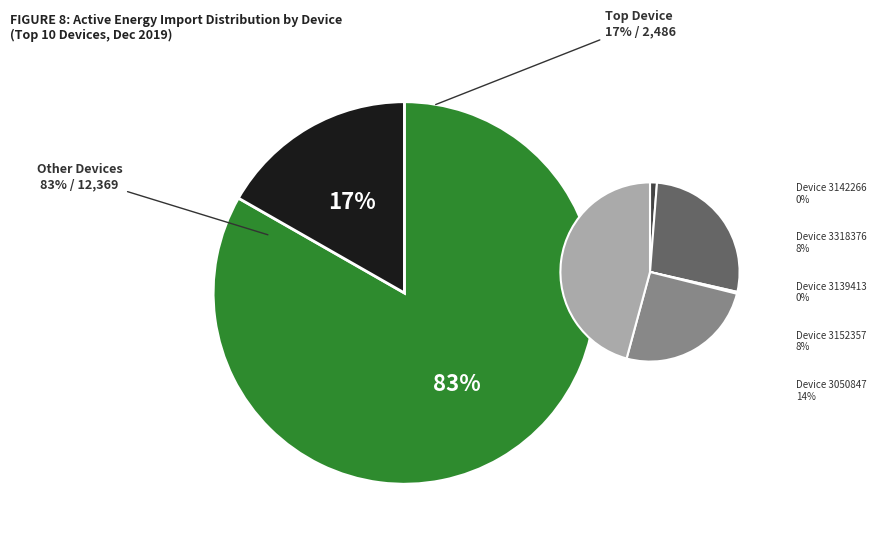

To the nearest percent, what is the average slice percentage?

10%